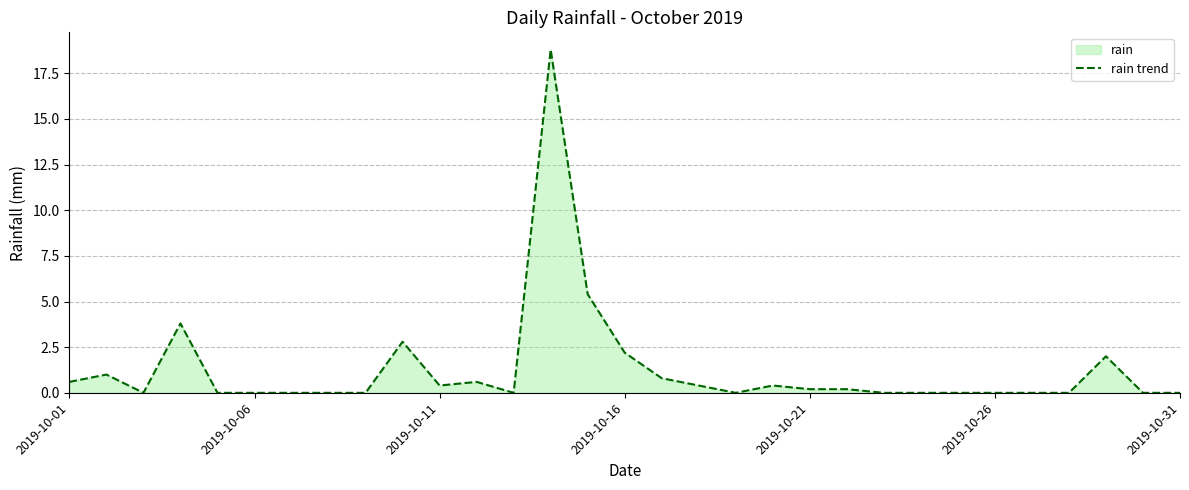

True or false: the data shows 0.0 at 2019-10-06.

True